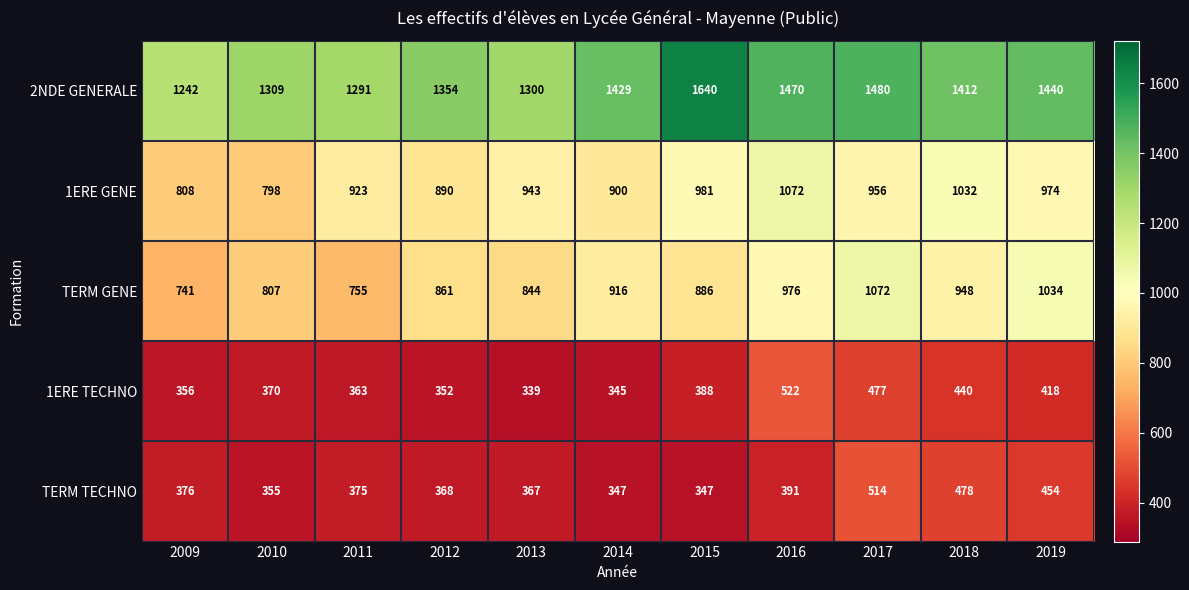

At which category does the chart reach its minimum across all series?

2013